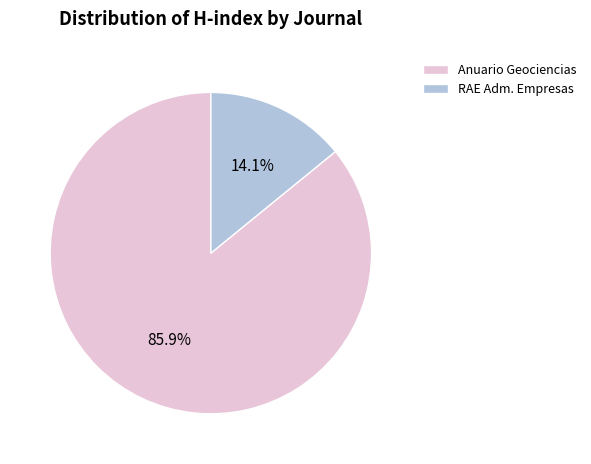

Combined, what portion of the pie is Anuario Geociencias and RAE Adm. Empresas?

100.0%